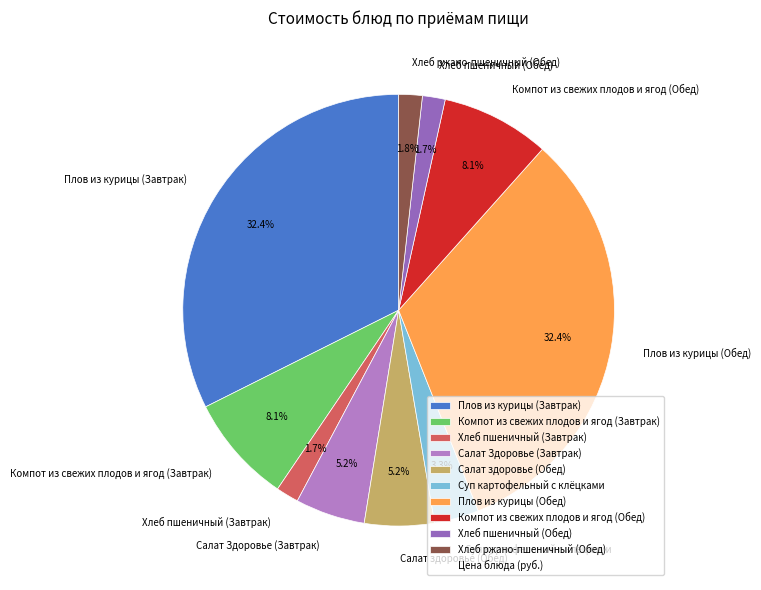

To the nearest percent, what percentage of the pie is Хлеб пшеничный (Обед)?

2%